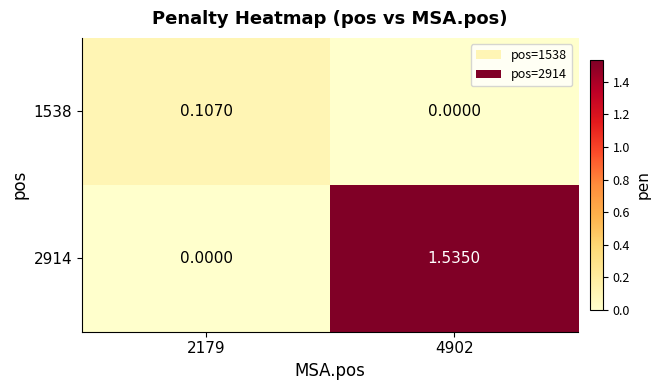

List the series in order of their overall mean, lowest first.

1538, 2914